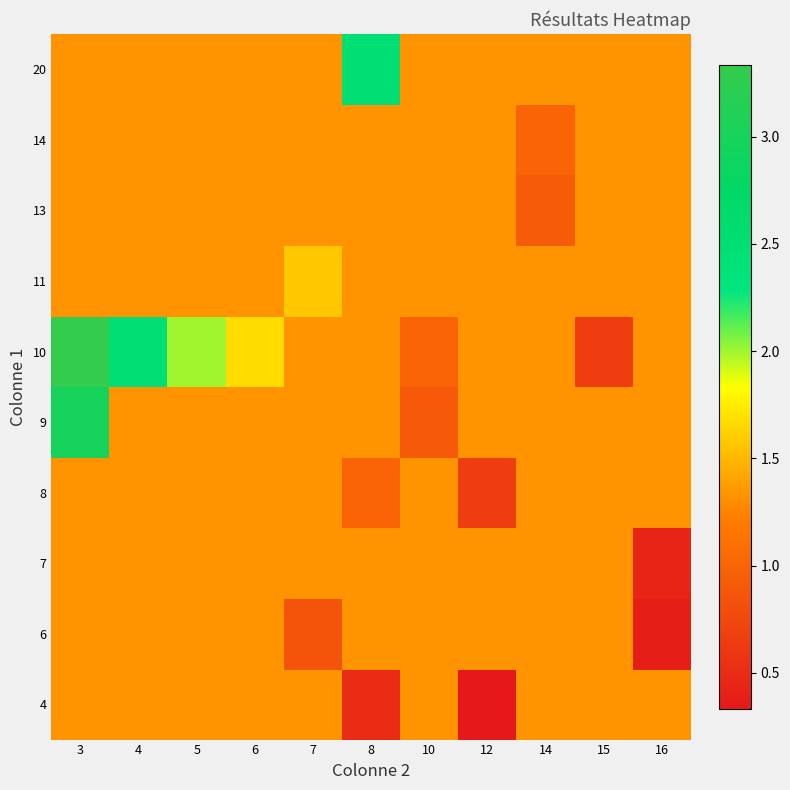

Which series has the largest range (max minus min)?

10